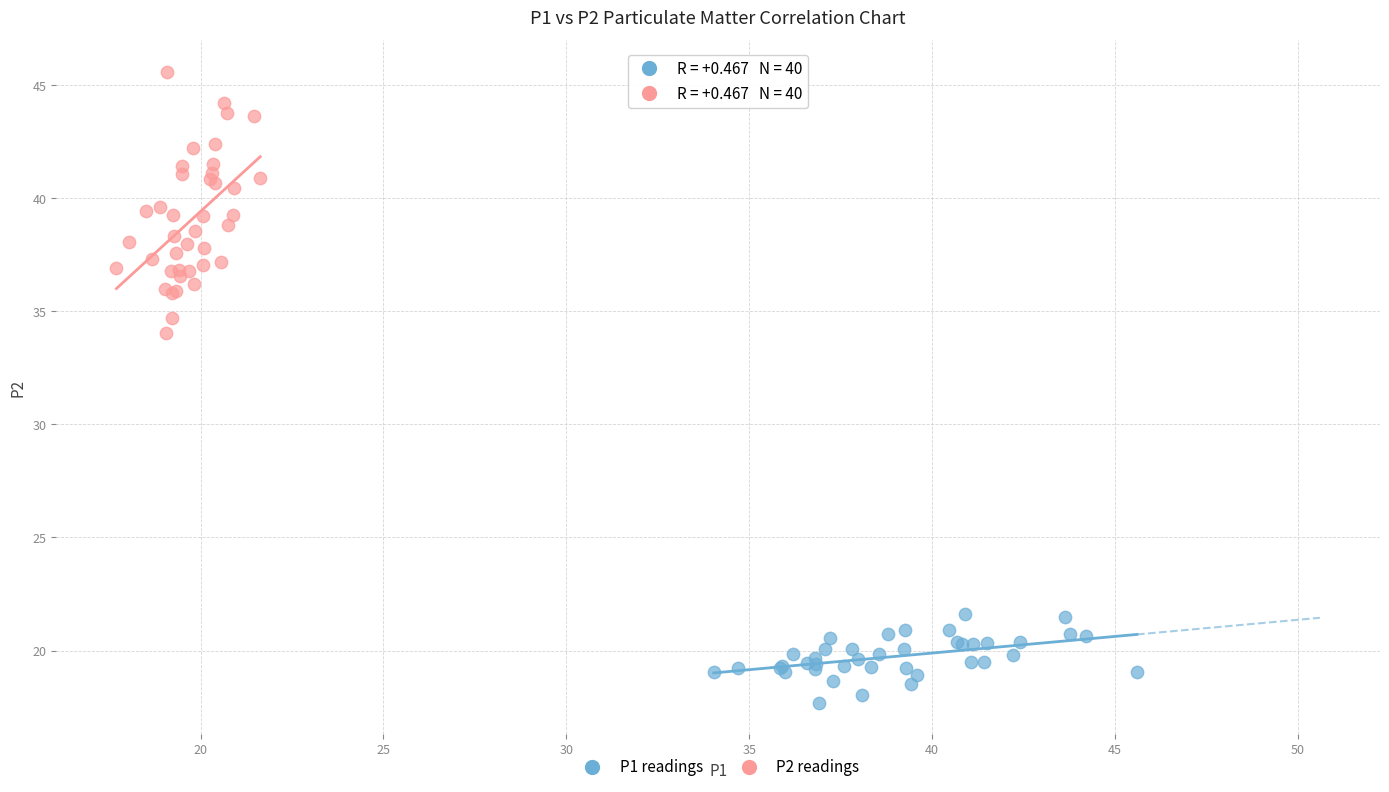

Which series contains the lowest Y value?

P1 readings